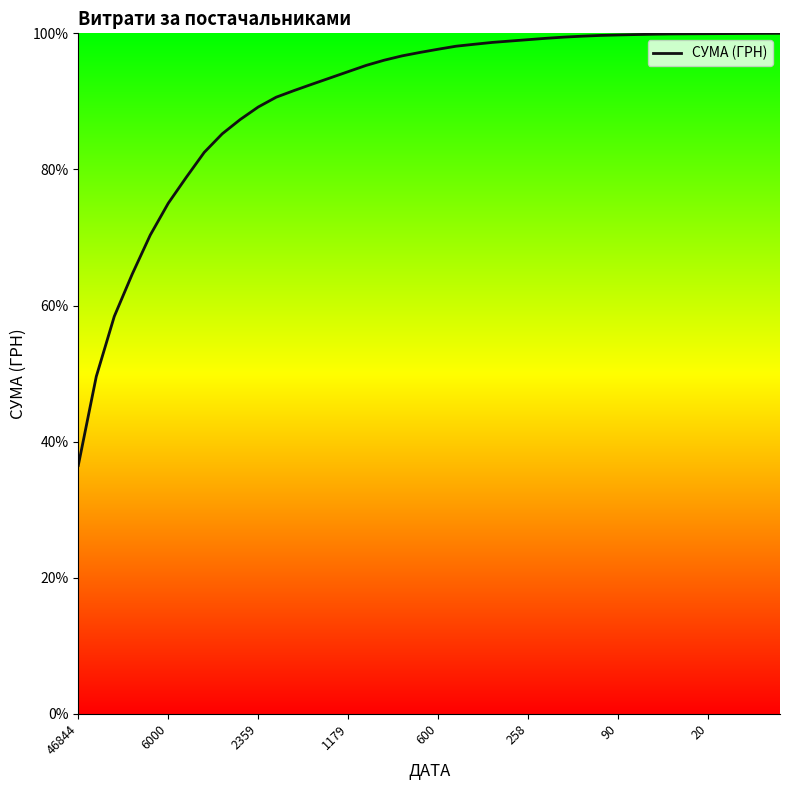

Does the chart display data point markers on the line(s)?

No